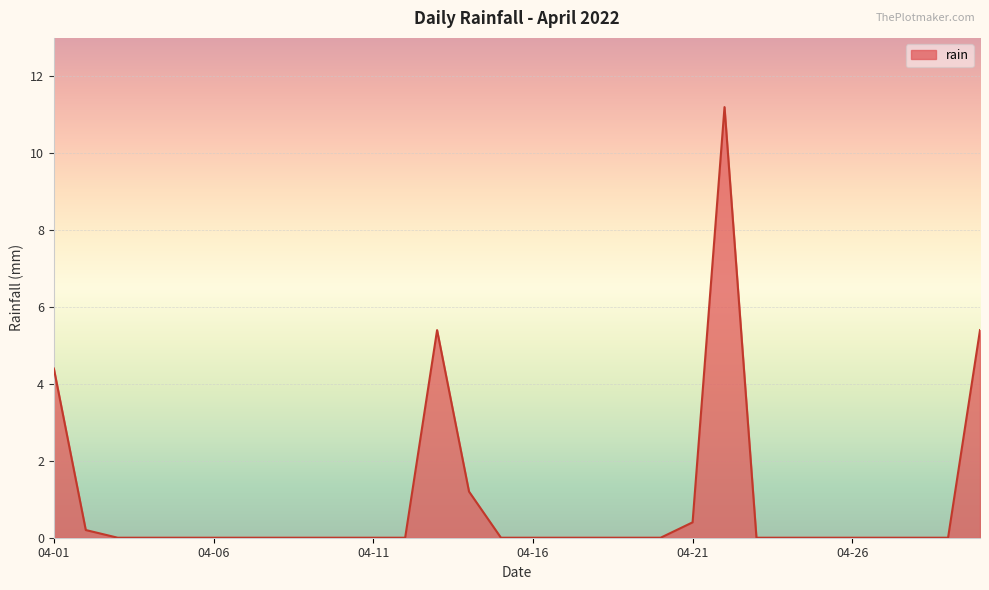

What is the greatest value displayed?

11.2